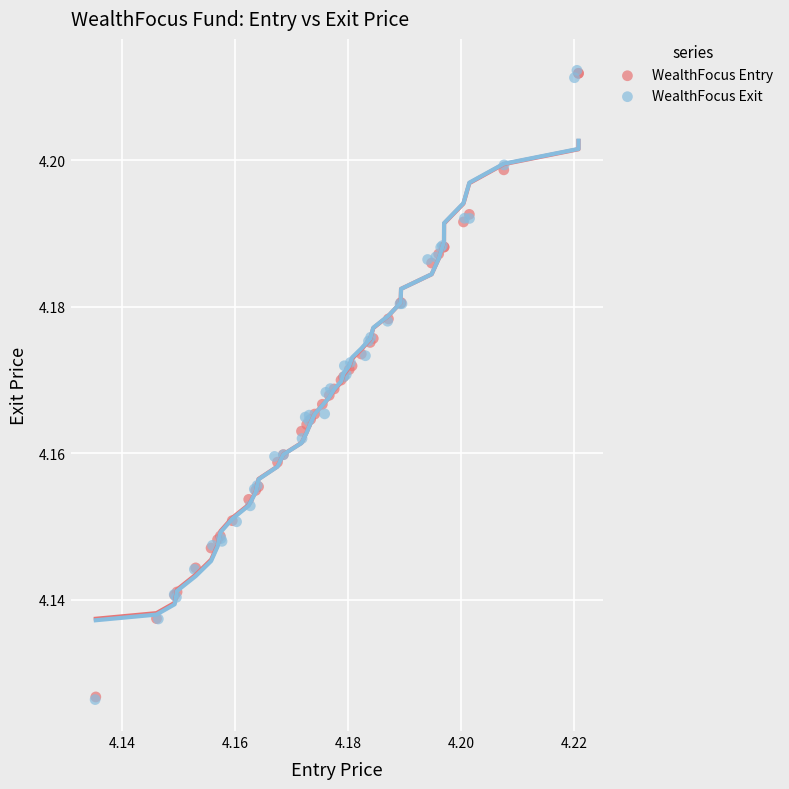

What are all the series names shown in the legend?

WealthFocus Entry, WealthFocus Exit